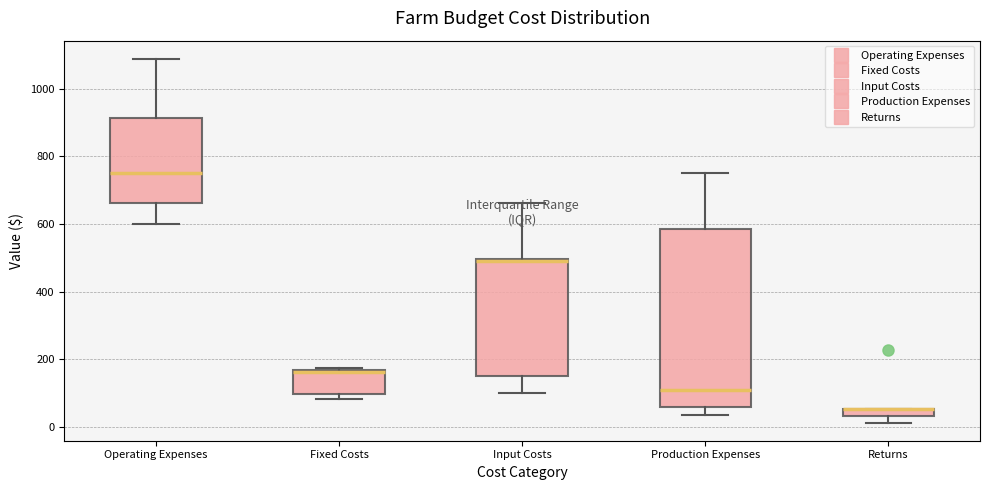

Where is the upper edge of the box for Returns on the y-axis? The values are not printed on the chart, so give them approximately, as read against the axis.

60